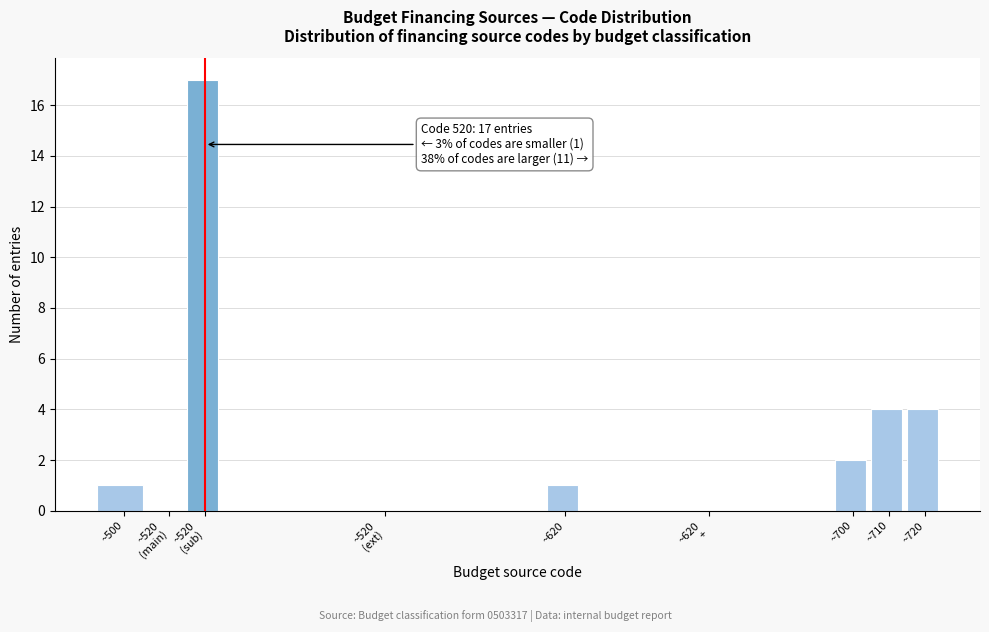

True or false: the data shows 4 at ~710.

True